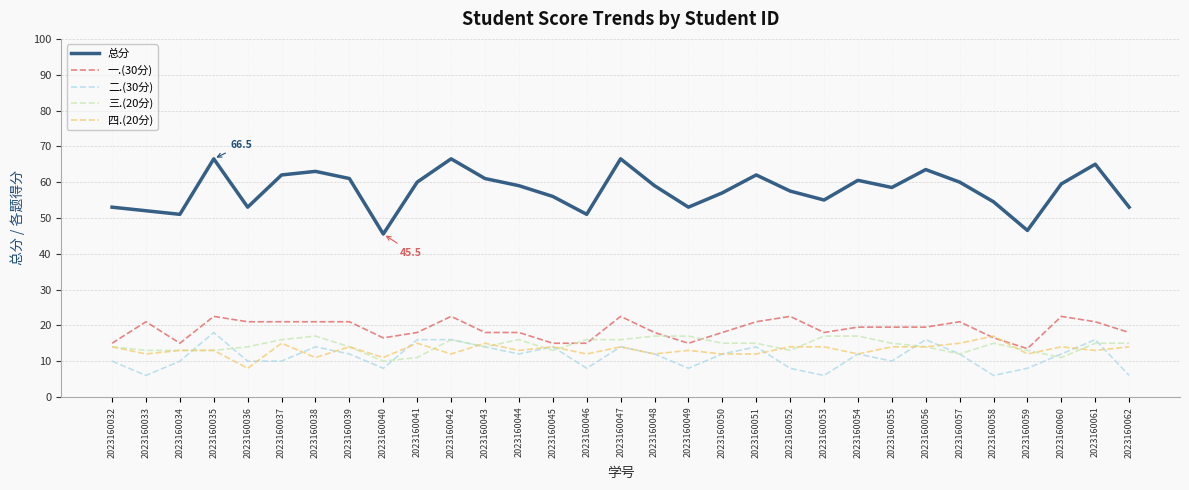

Does the chart have visible grid lines?

Yes